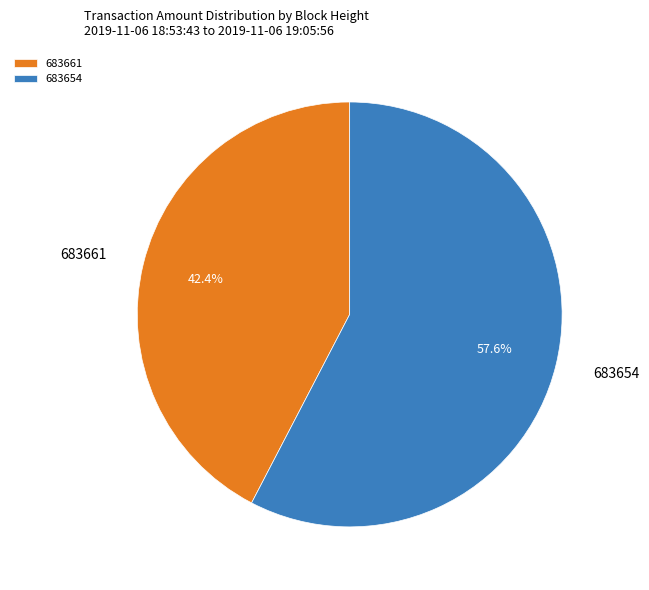

Is it true that 683654 is 70% of the pie?

False